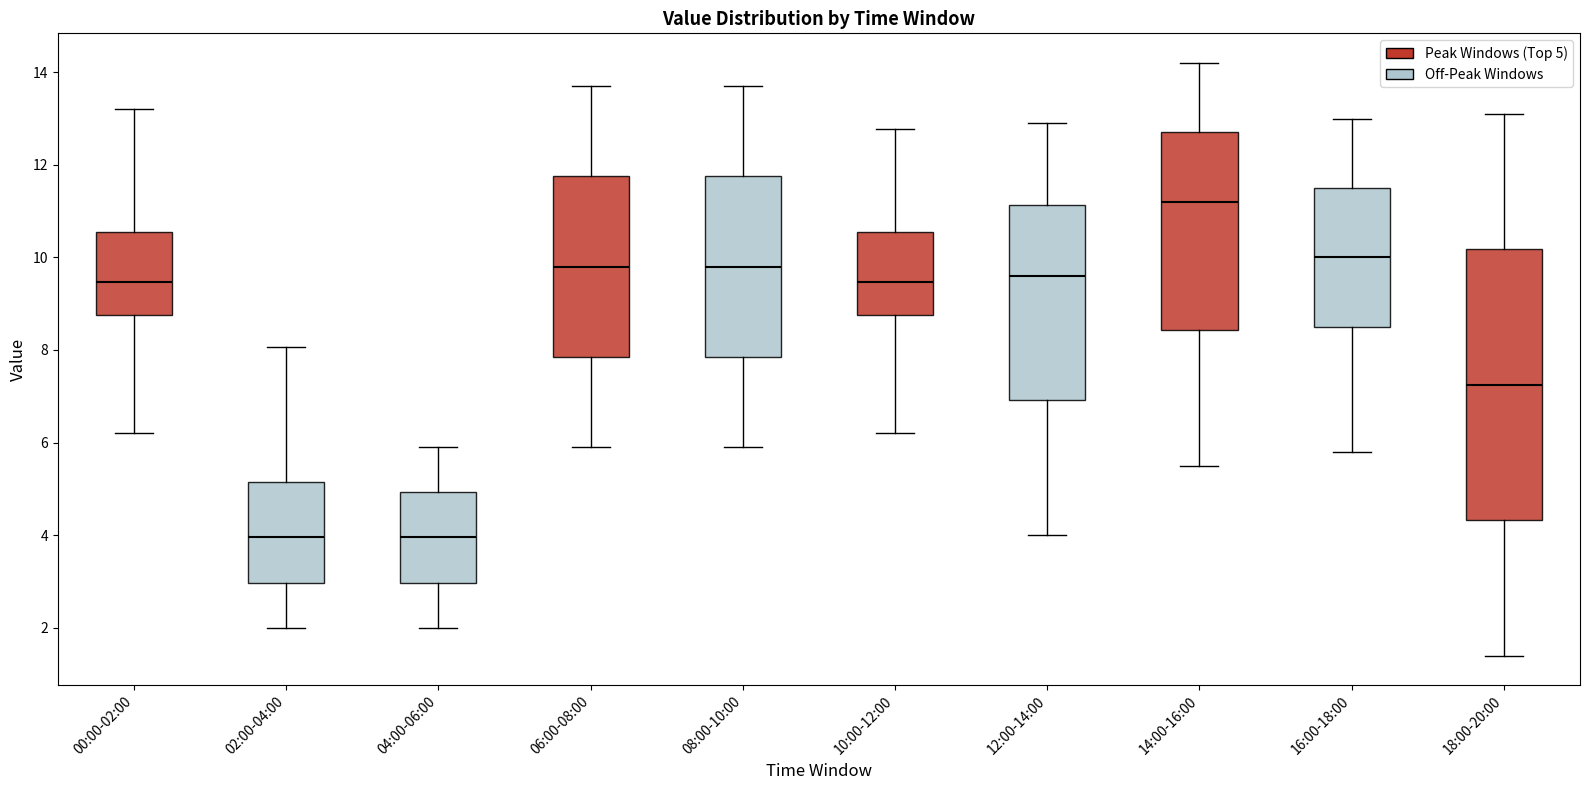

Comparing the boxes themselves (not the whiskers), which one is the tallest?

18:00-20:00